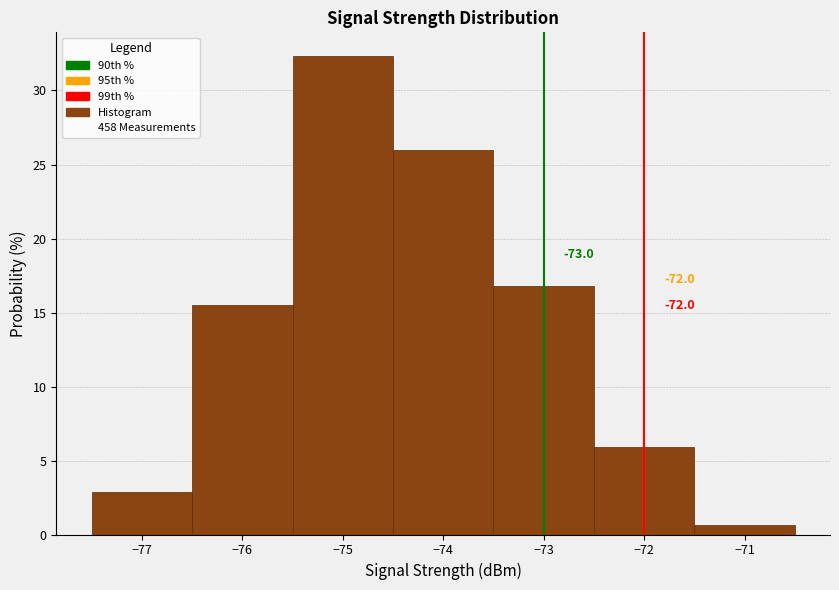

Over which range of the x-axis is the bar tallest?

-75.5 to -74.5